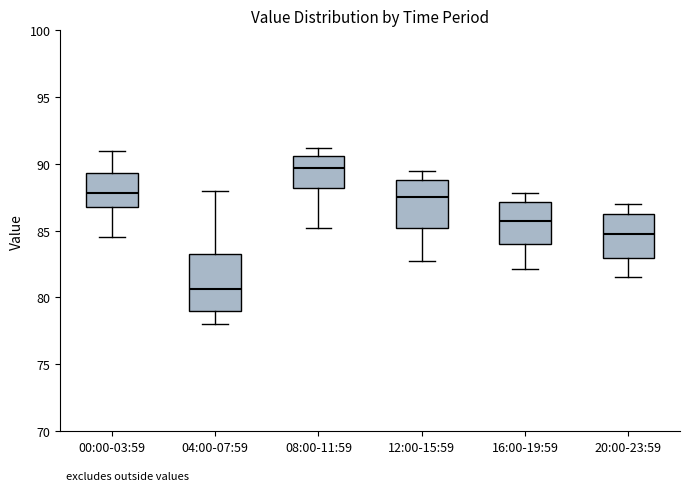

Reading left to right, read every box against the y-axis: the position of its median line, the range the box covers, and the ends of its whiskers. The values are not printed on the chart, so give them approximately, as read against the axis.

00:00-03:59: median 88.0, box 87.0 to 89.5, whiskers 84.5 to 91.0
04:00-07:59: median 80.5, box 79.0 to 83.5, whiskers 78.0 to 88.0
08:00-11:59: median 89.5, box 88.0 to 90.5, whiskers 85.0 to 91.0
12:00-15:59: median 87.5, box 85.0 to 89.0, whiskers 82.5 to 89.5
16:00-19:59: median 85.5, box 84.0 to 87.0, whiskers 82.0 to 88.0
20:00-23:59: median 85.0, box 83.0 to 86.5, whiskers 81.5 to 87.0